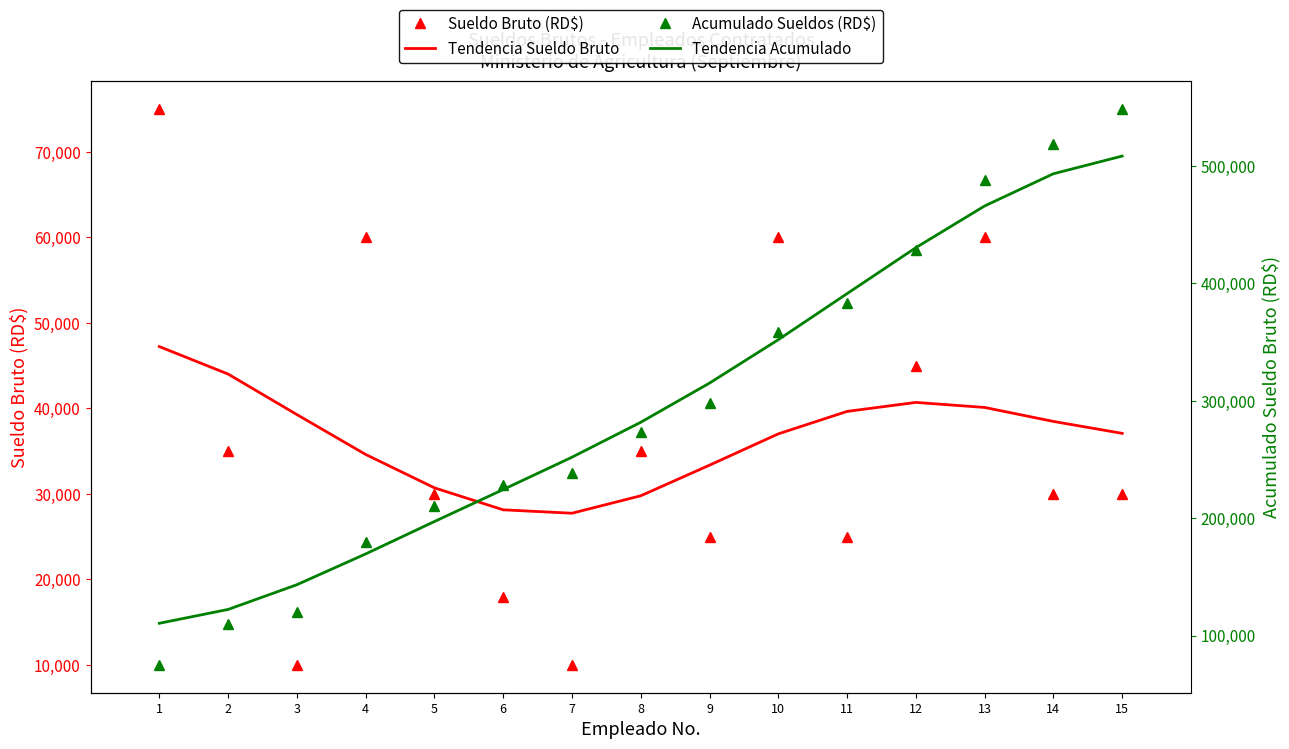

Read the Sueldo Bruto (RD$) value at 6.

18000.0